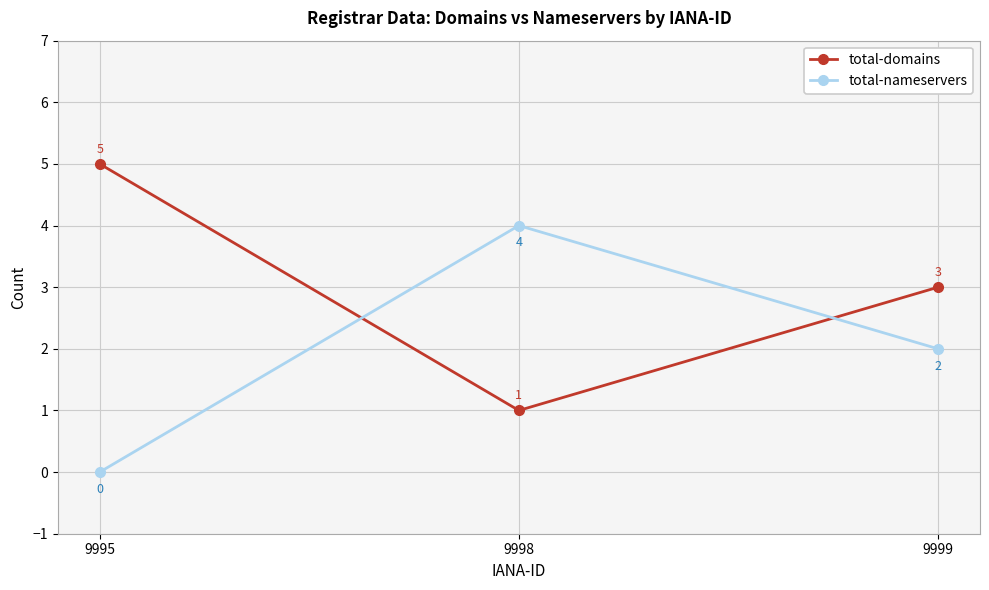

What is the difference between the highest and lowest values at 9998?

3